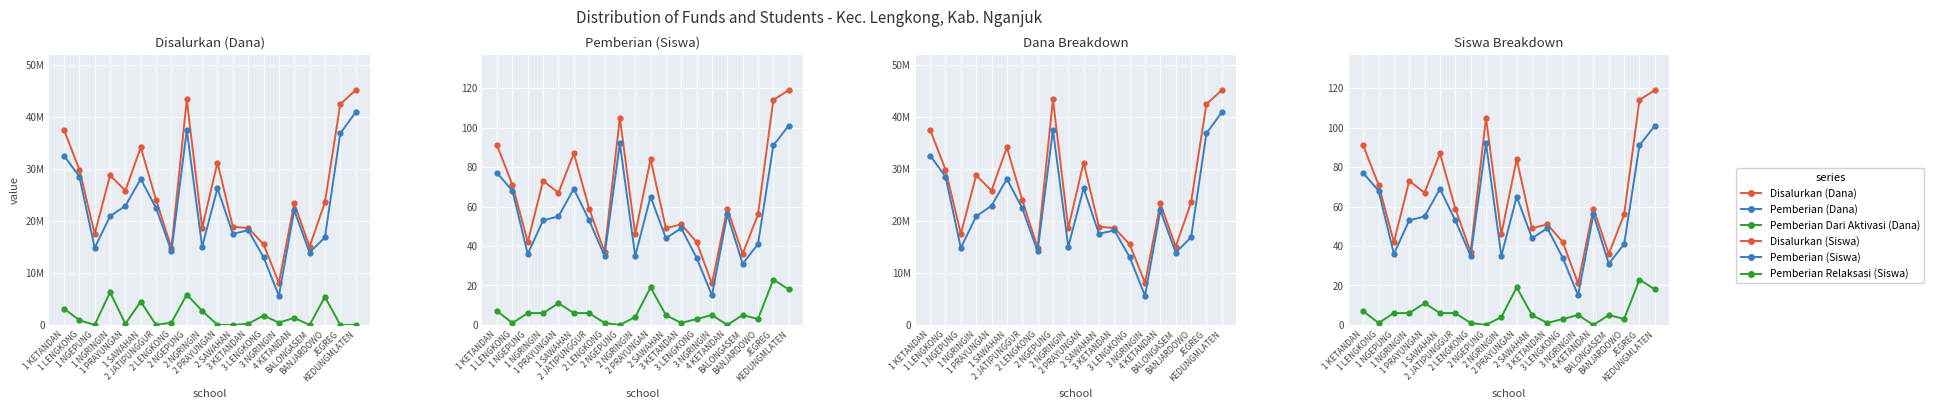

At which label does Pemberian Relaksasi (Siswa) reach its minimum?

2 NGEPUNG